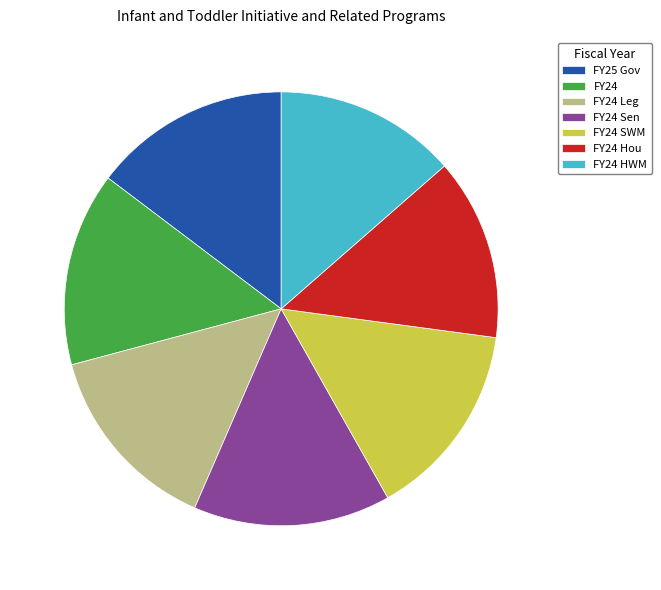

Is the sum of FY24 HWM and FY24 greater than half?

No